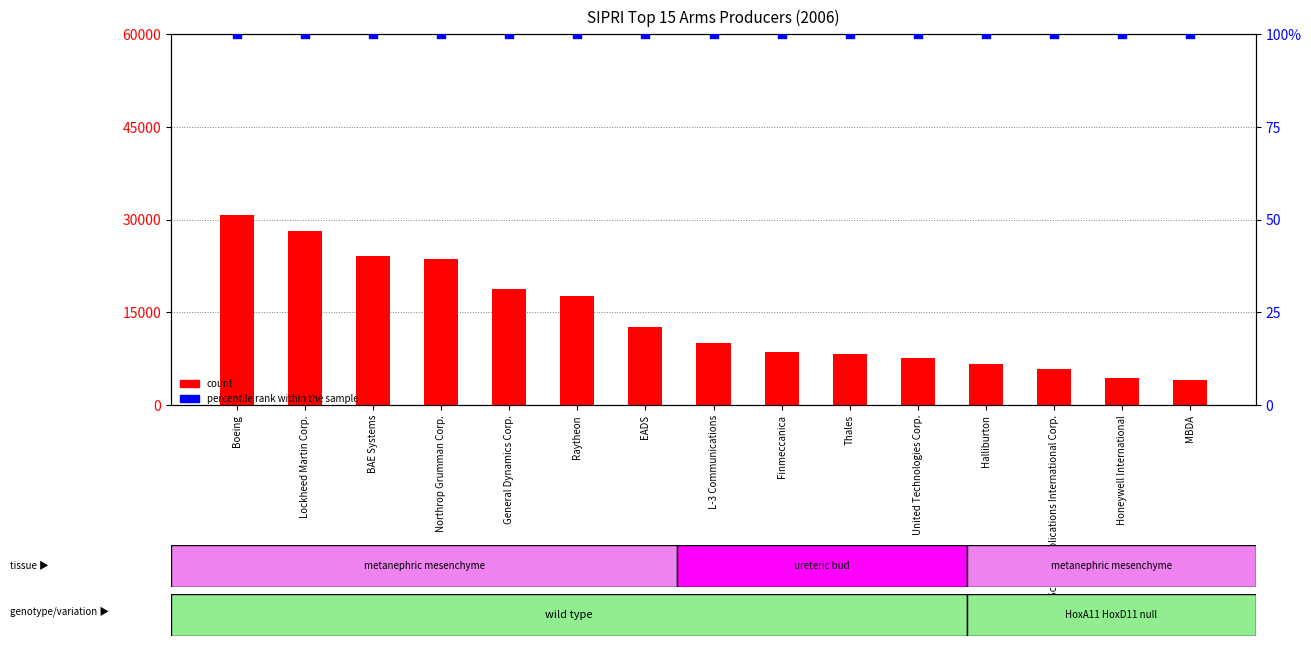

At which category is the sum across all series the highest?

Boeing